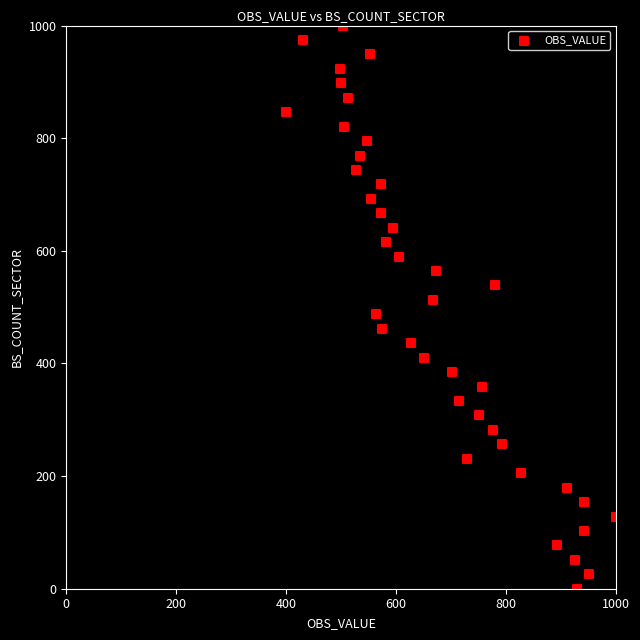

What is the range of X values (max minus min)?

600.4